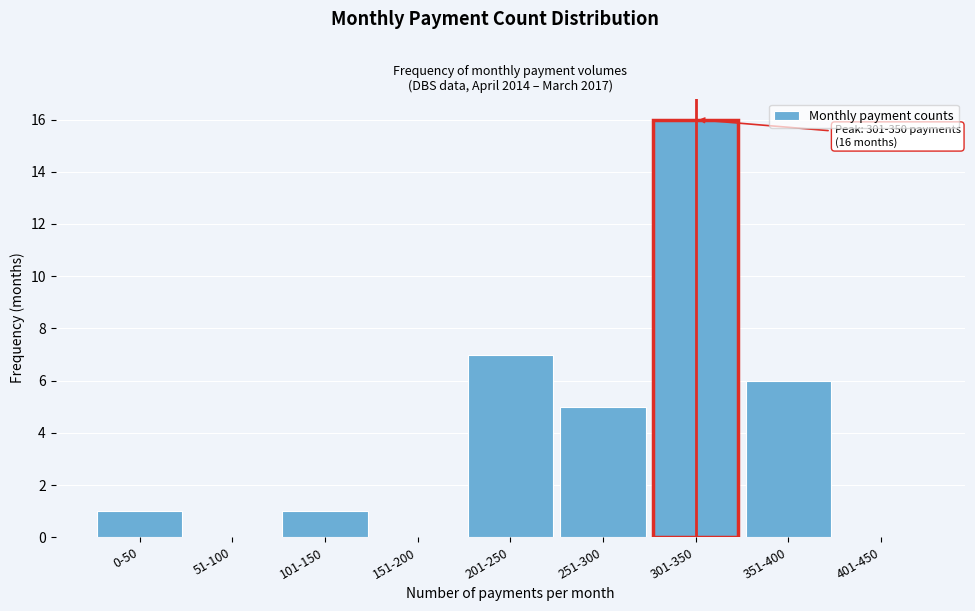

Reading left to right, list all the values displayed in this chart.

0-50=1	51-100=0	101-150=1	151-200=0	201-250=7	251-300=5	301-350=16	351-400=6	401-450=0